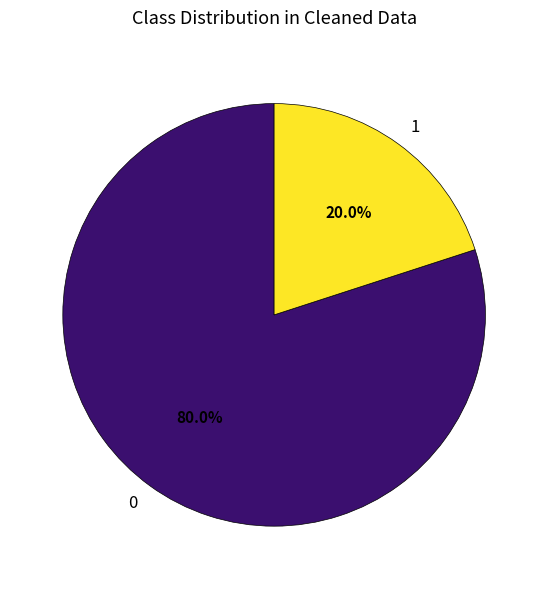

What is the ratio of the value at 0 to the value at 1?

4.0